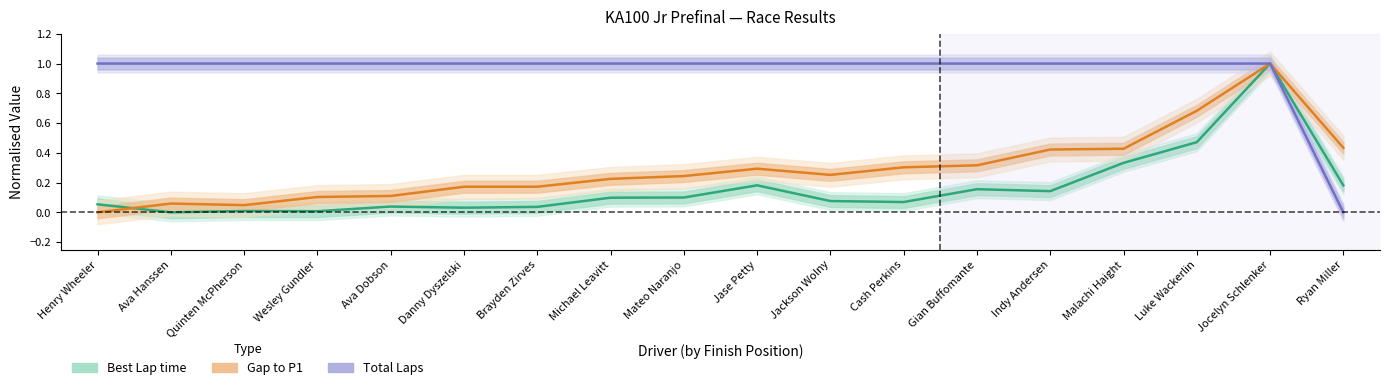

What is the approximate value of Best Lap time at Indy Andersen?

0.1